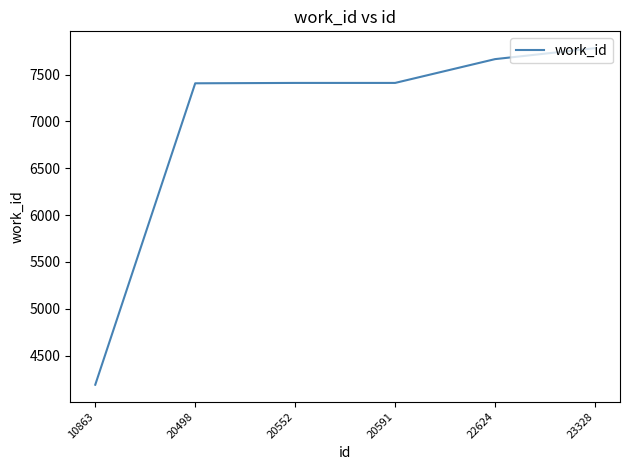

Which label corresponds to the smallest value in the chart?

10863